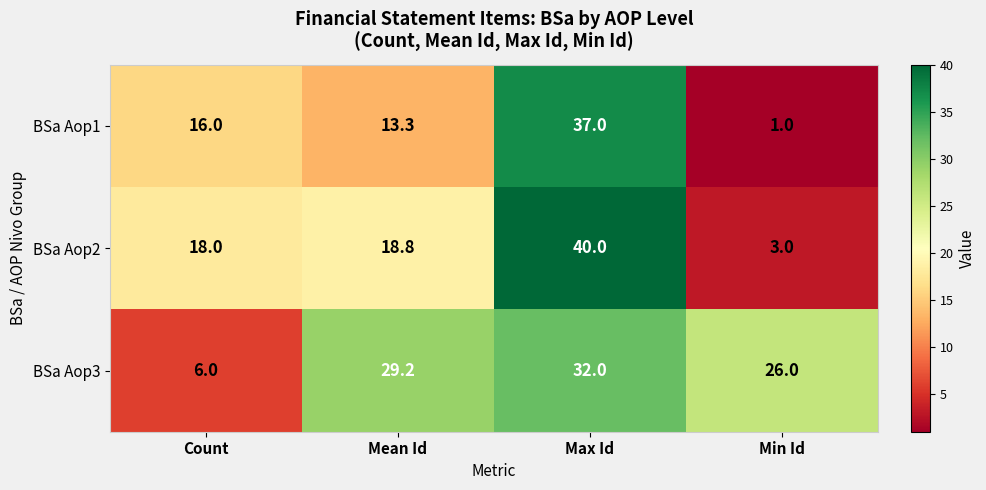

What is the difference between the BSa Aop1 values at Max Id and Mean Id?

23.7